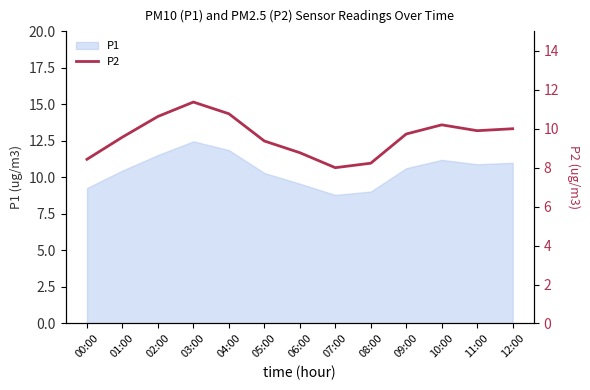

What is the label of the 12th point from the left?

11:00